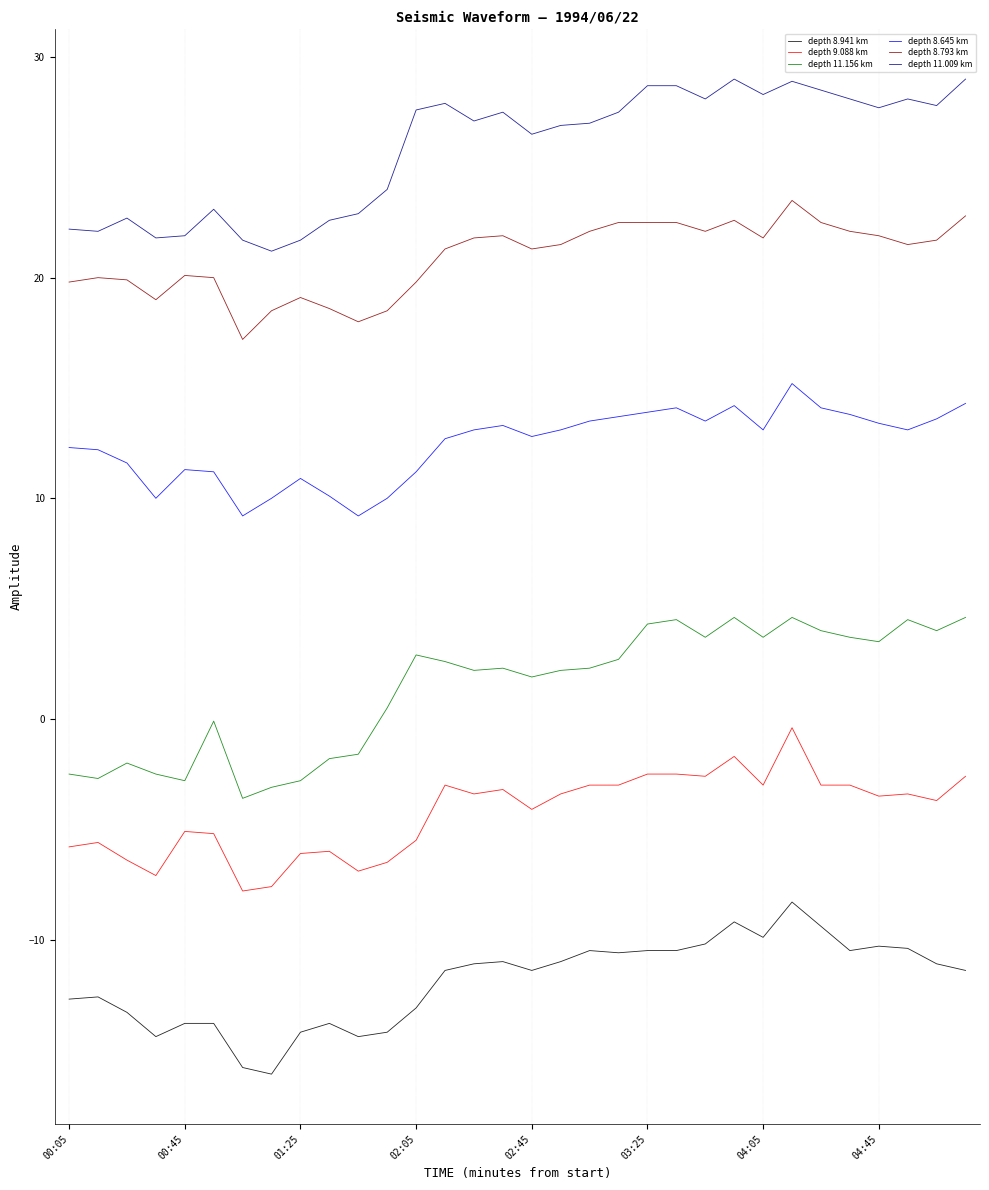

Which series has the largest total across all categories?

depth 11.009 km